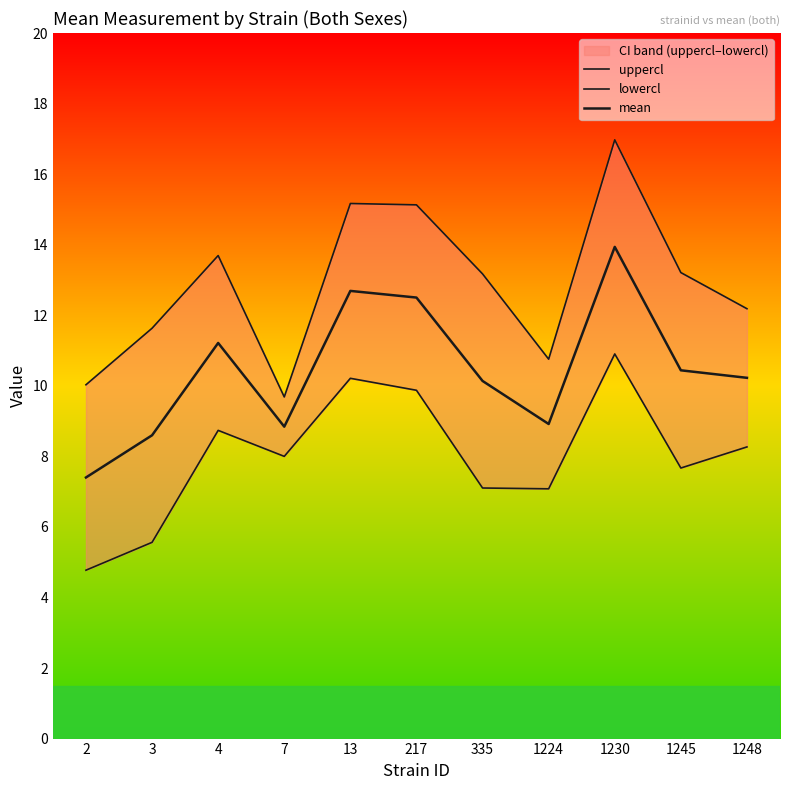

Which series has the largest range (max minus min)?

uppercl